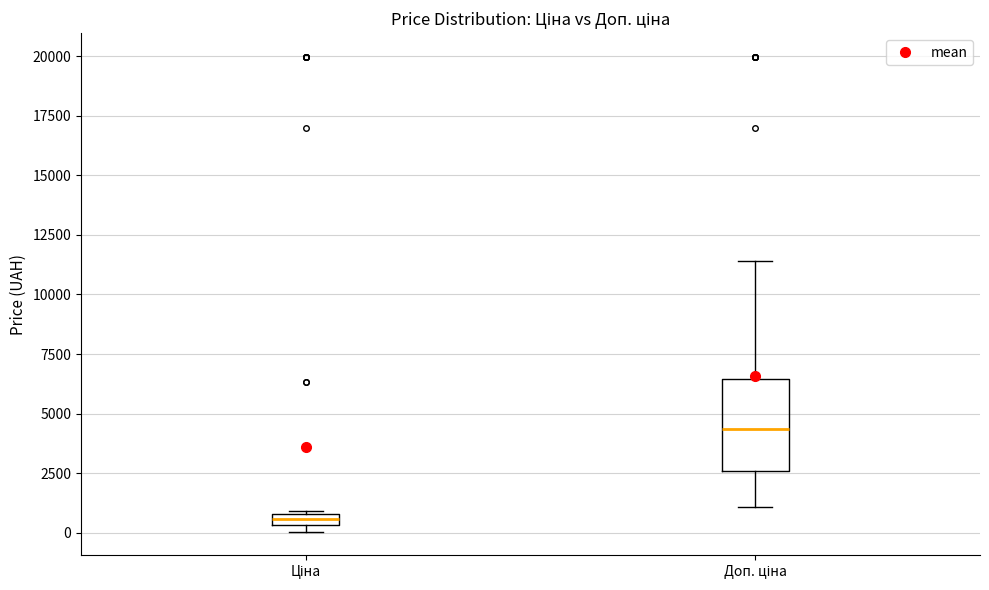

Which box has the highest median line?

Доп. ціна